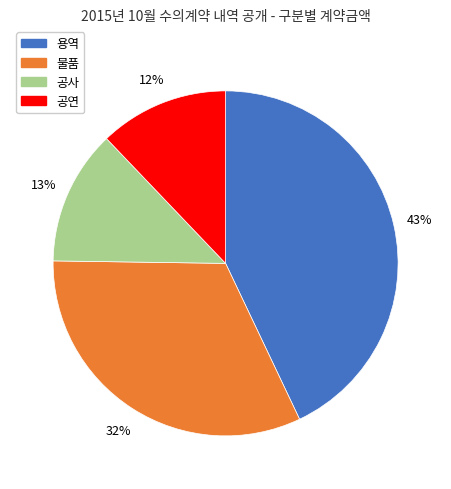

Does any single category account for the majority?

No